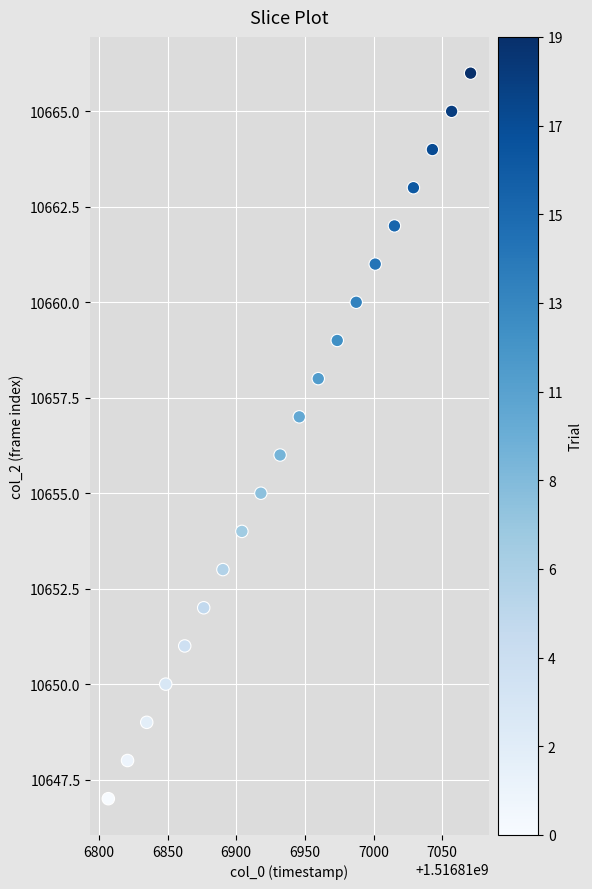

What is the range of Y values (max minus min)?

19